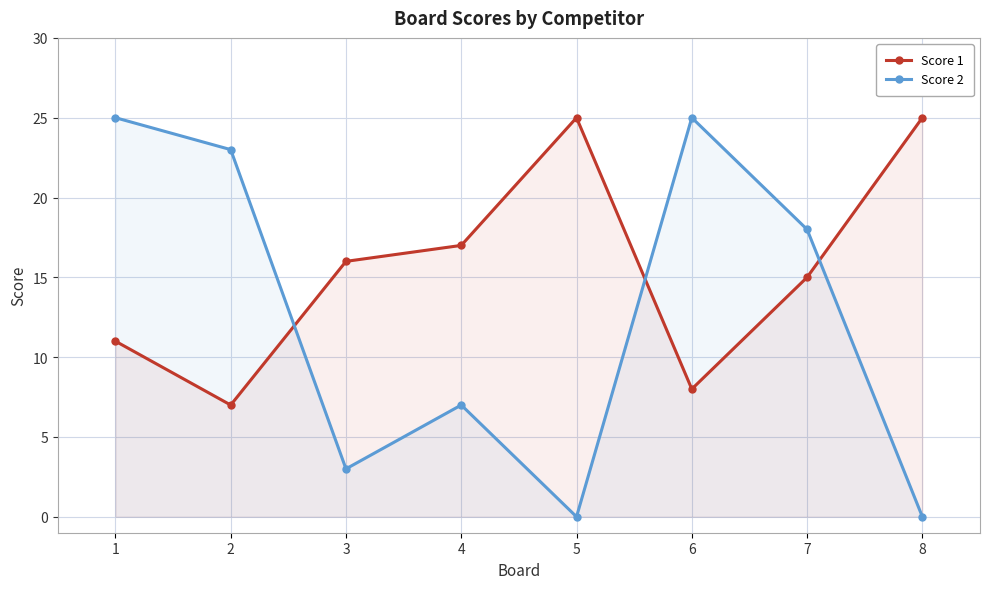

Count the number of categories in the chart.

8